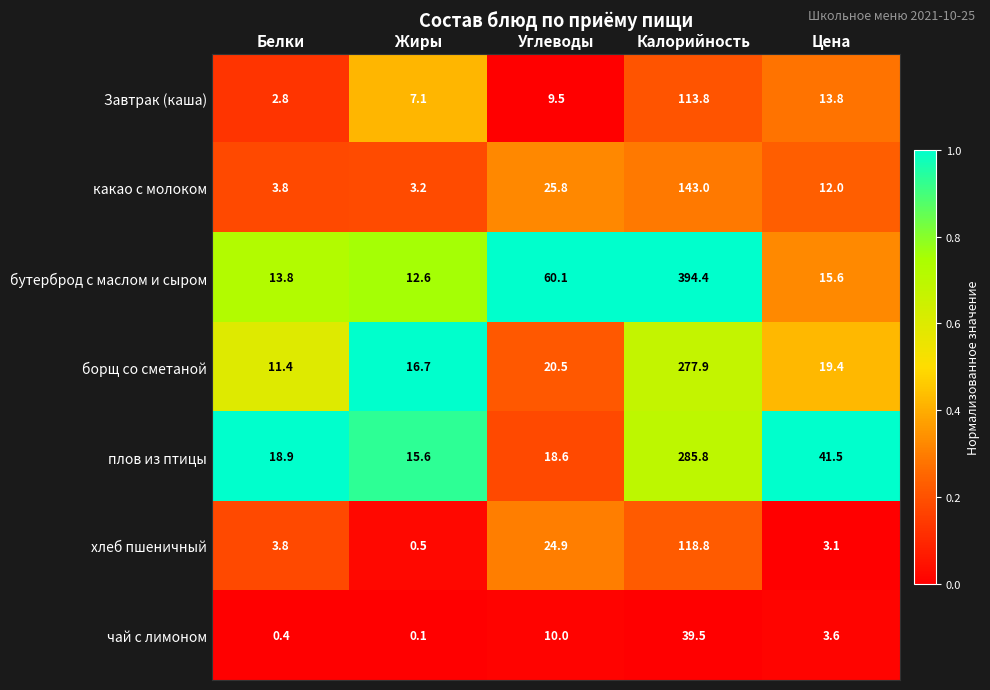

True or false: борщ со сметаной has a value of 35.5 at Углеводы.

False